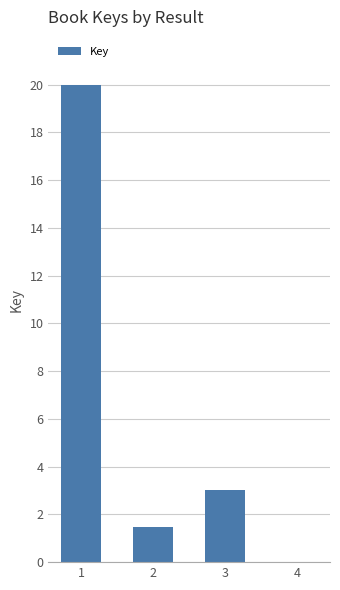

Count the number of categories in the chart.

4